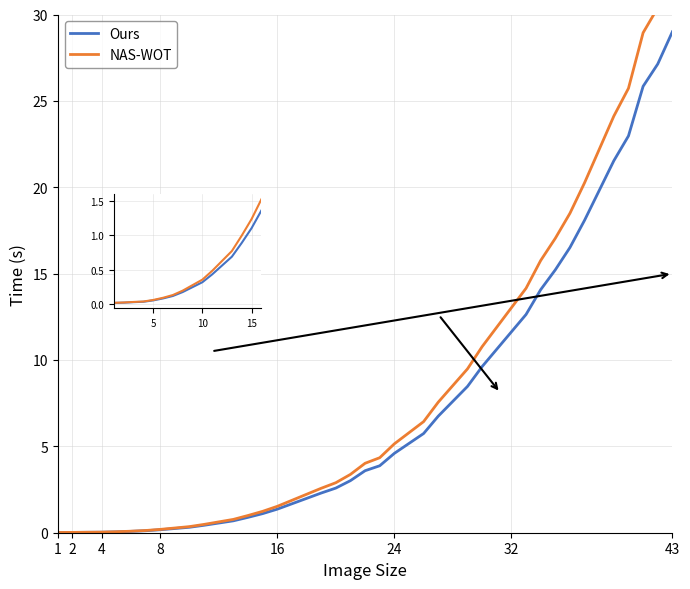

True or false: NAS-WOT has more than 1 interior local peaks.

False